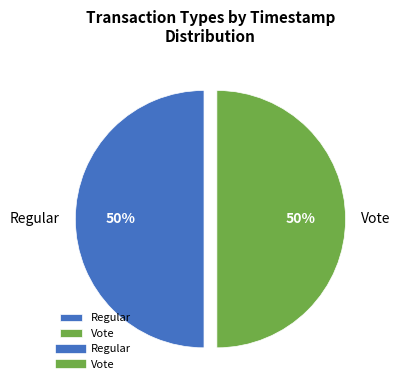

To the nearest percent, what portion does Vote represent?

50%